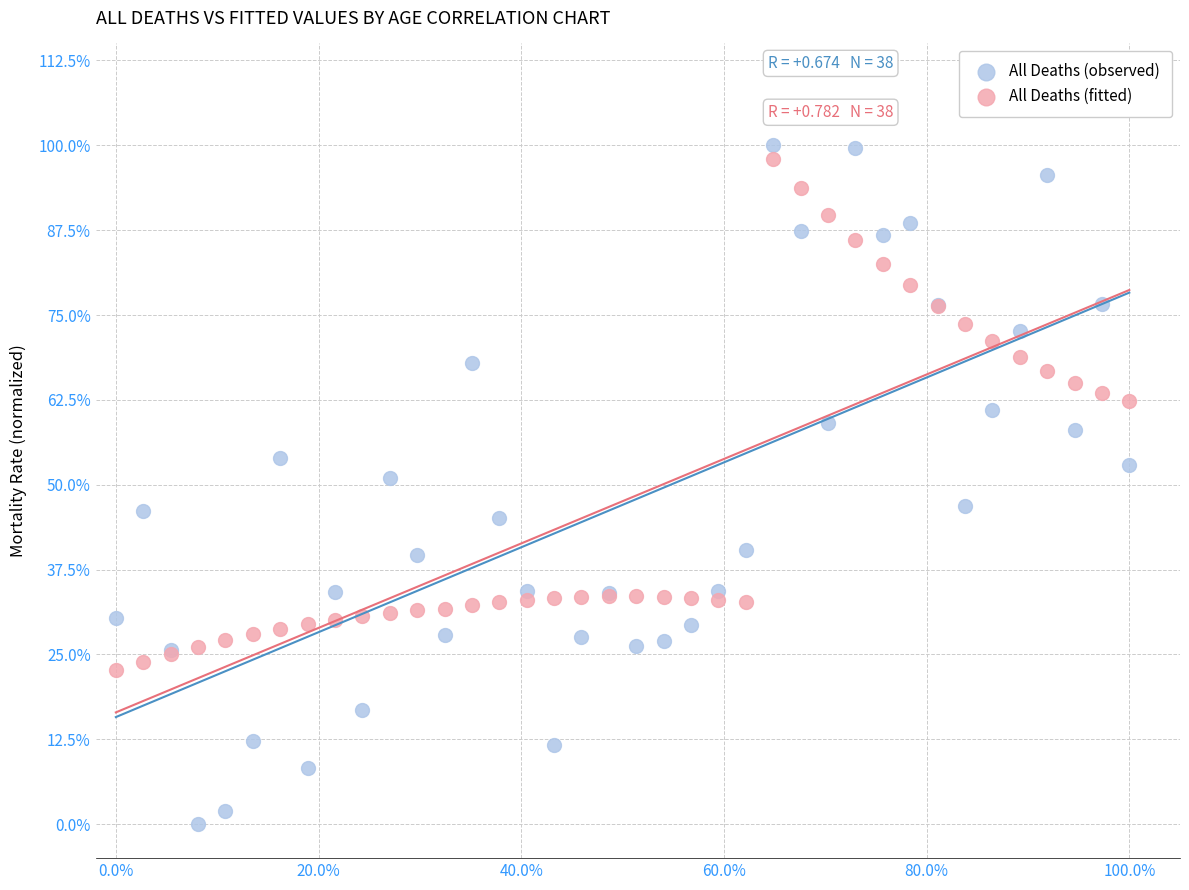

Which series contains the lowest Y value?

All Deaths (observed)